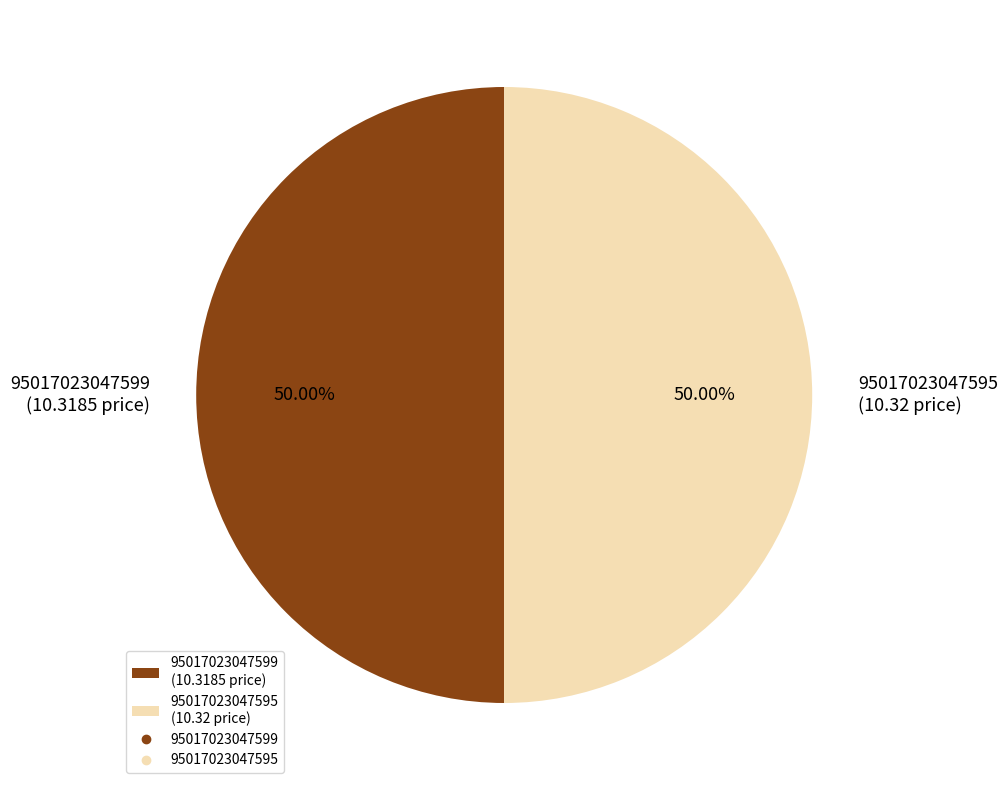

How many slices are in this pie chart?

2